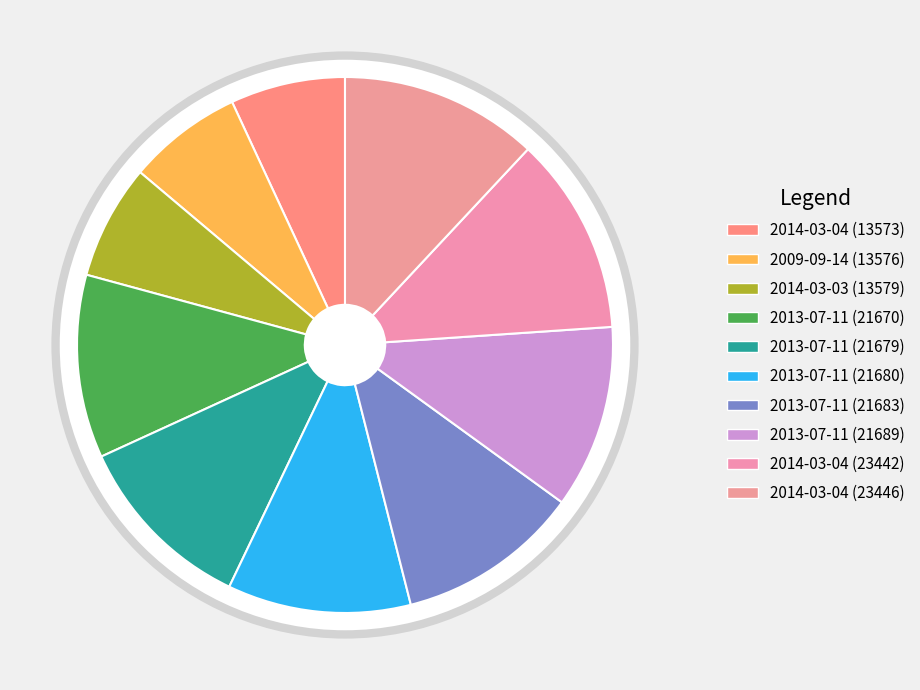

Rank the categories by value from highest to lowest.

2014-03-04 (23446), 2014-03-04 (23442), 2013-07-11 (21689), 2013-07-11 (21683), 2013-07-11 (21680), 2013-07-11 (21679), 2013-07-11 (21670), 2014-03-03 (13579), 2009-09-14 (13576), 2014-03-04 (13573)